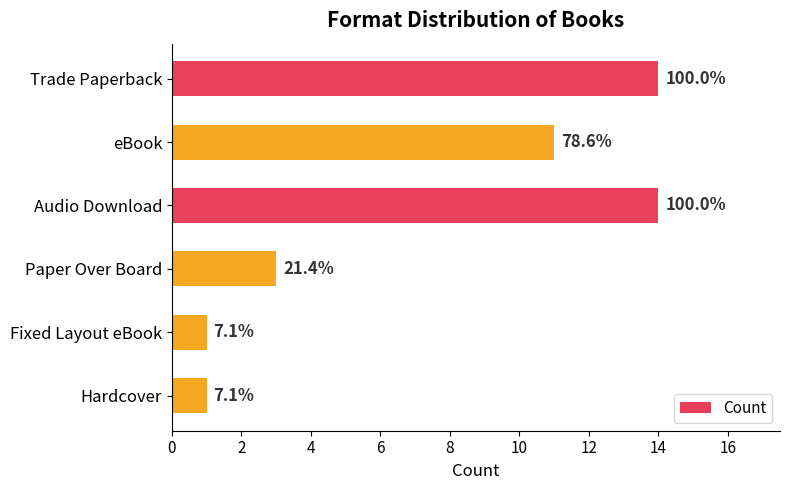

Are the bars horizontal?

Yes